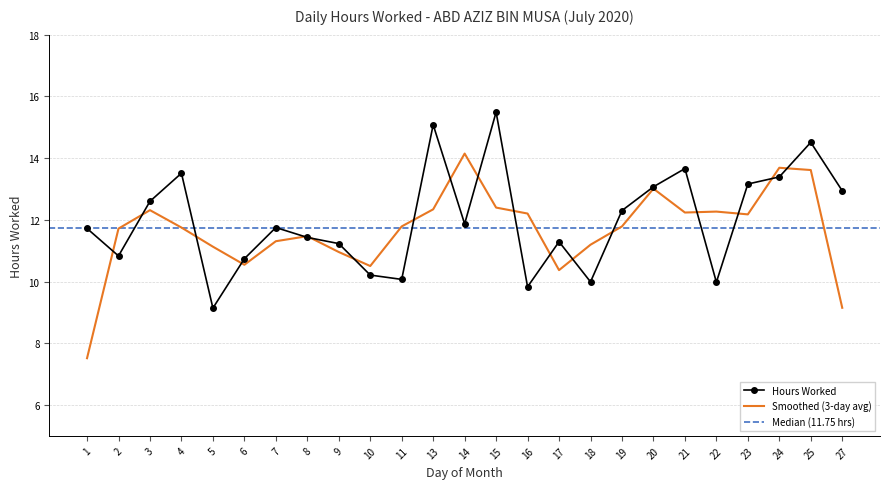

What is the sum of the values at 11 and 20?

23.1